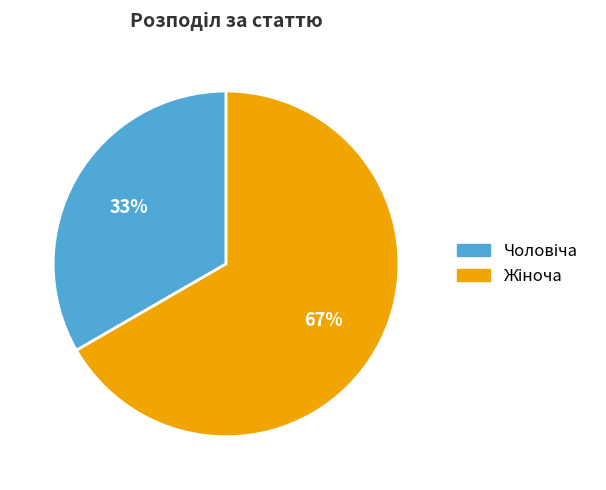

Does any single category account for the majority?

Yes